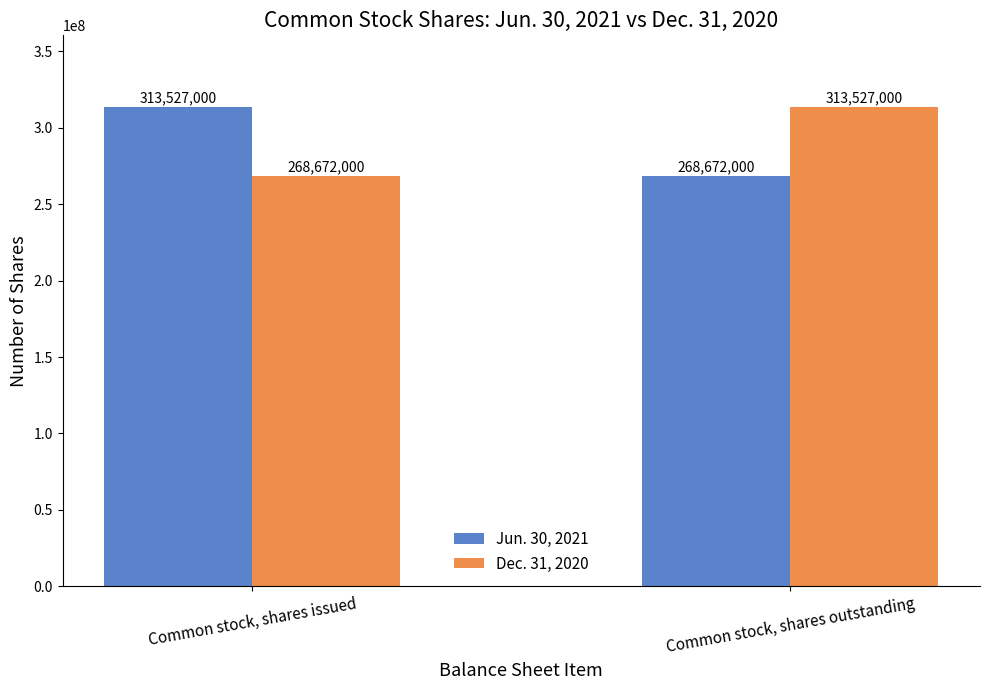

What is the difference between the highest and lowest values at Common stock, shares outstanding?

44855000